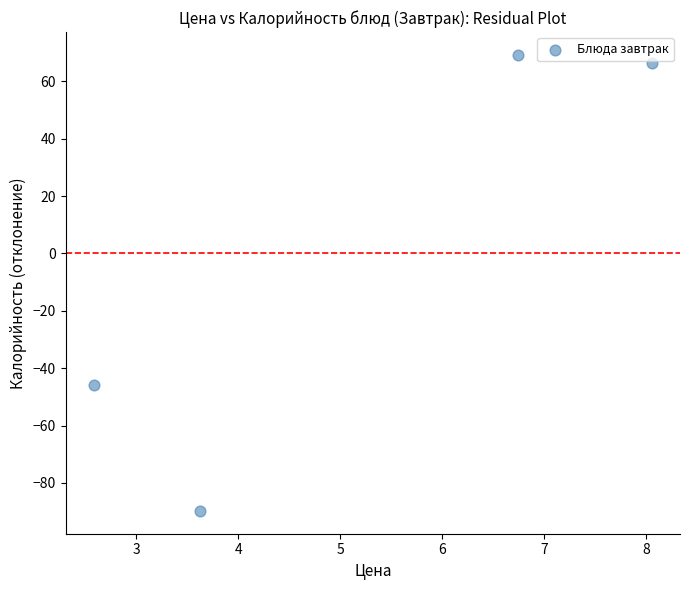

What is the range of X values (max minus min)?

5.5